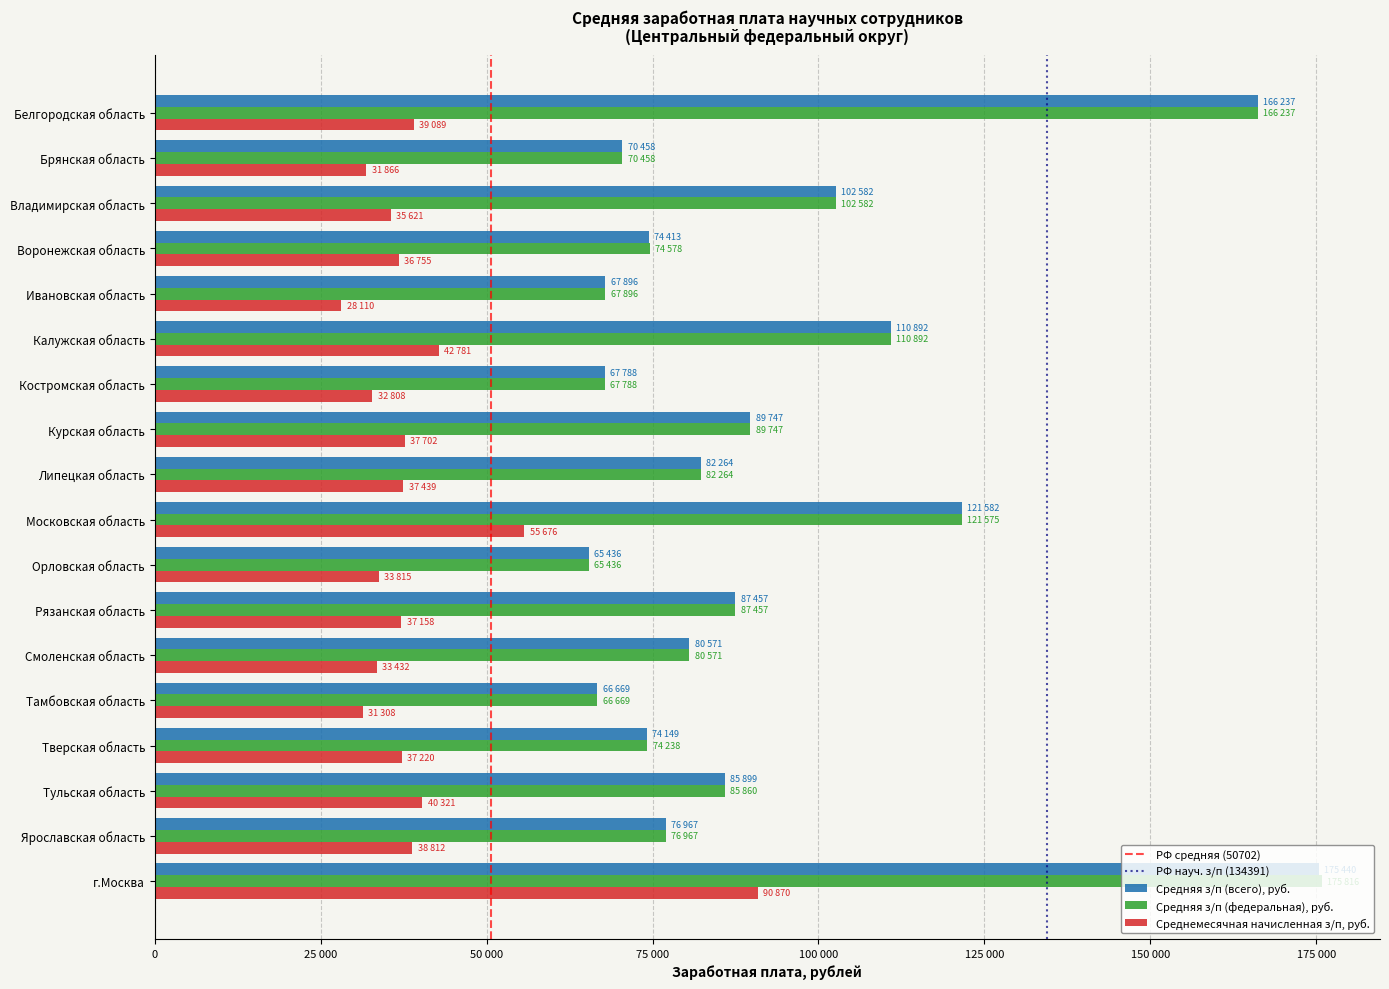

Count the number of categories in the chart.

18